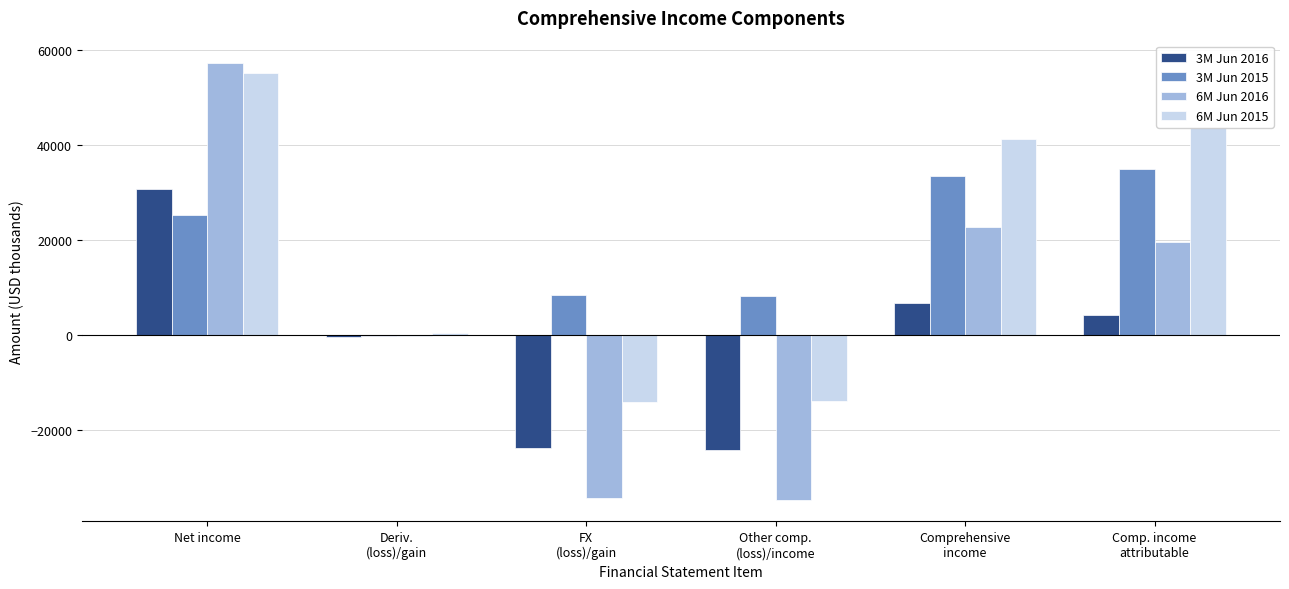

At which category is the sum across all series the highest?

Net income